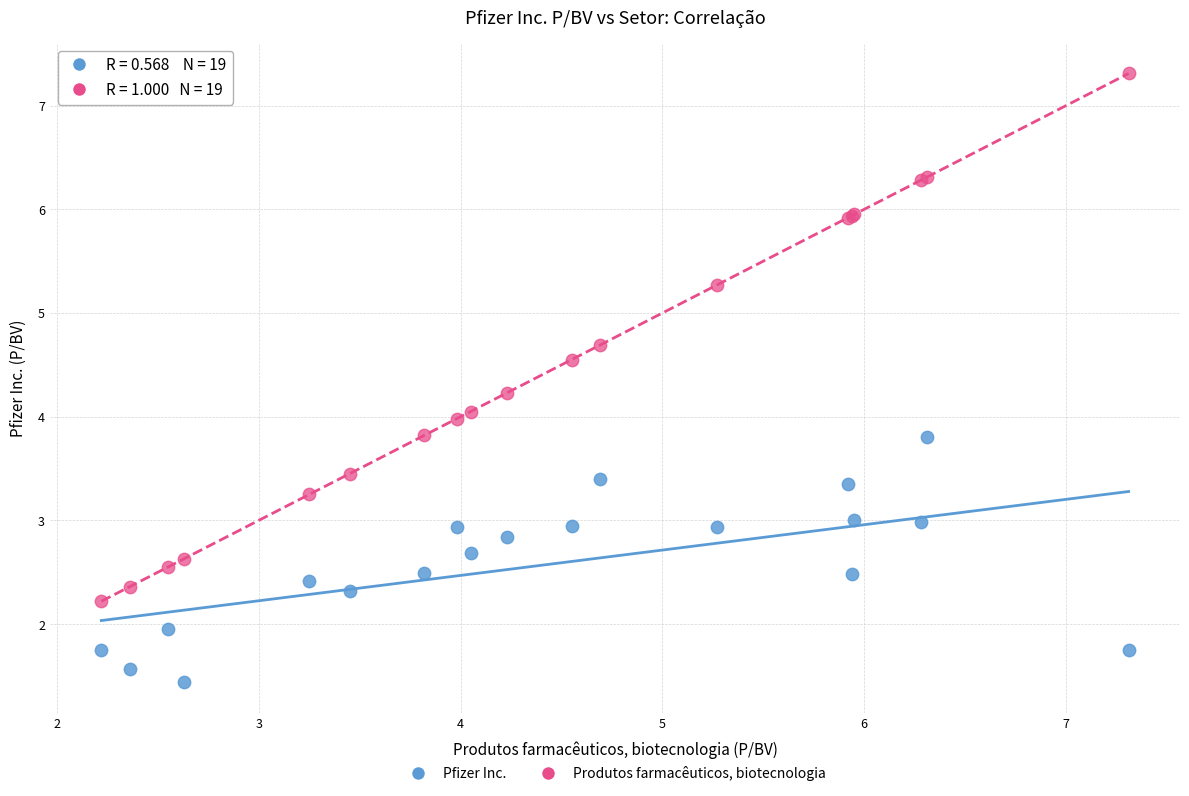

Which series contains the highest Y value?

Produtos farmacêuticos, biotecnologia